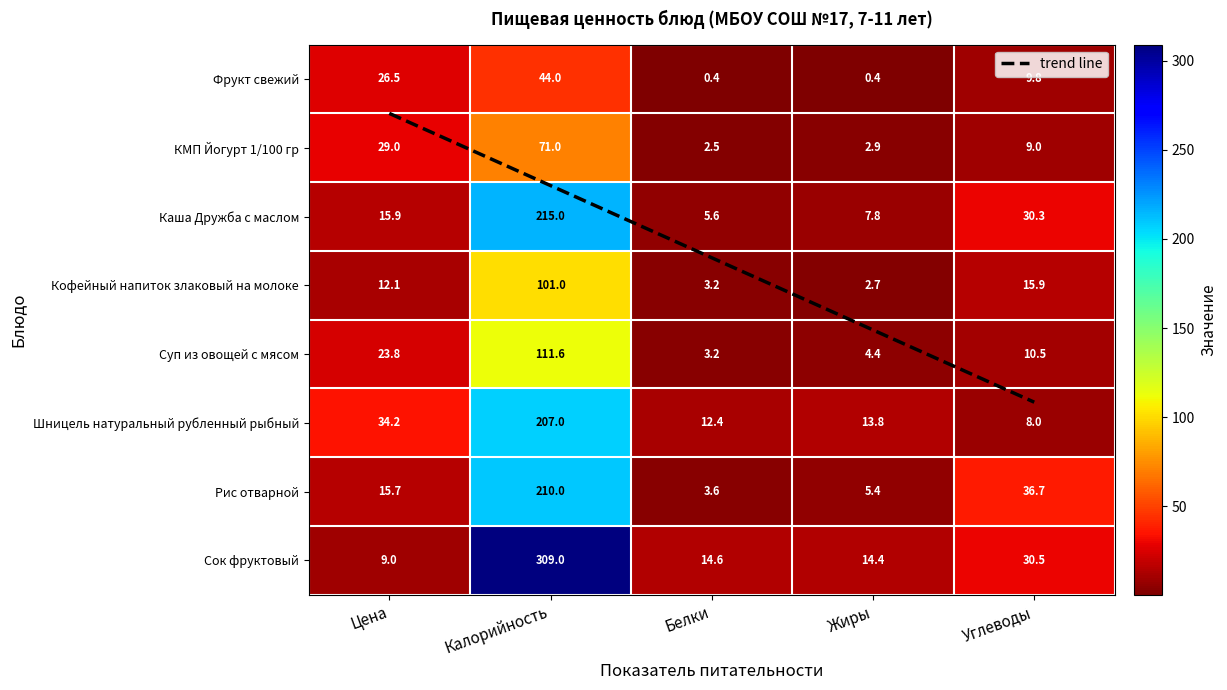

What is the greatest value displayed?

309.0